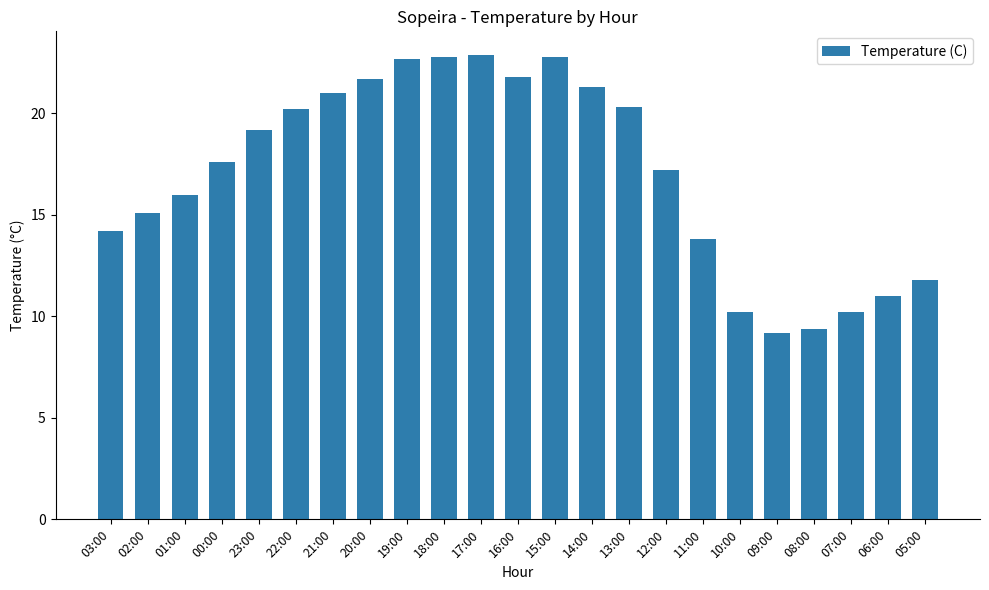

What position from the right is 20:00?

16